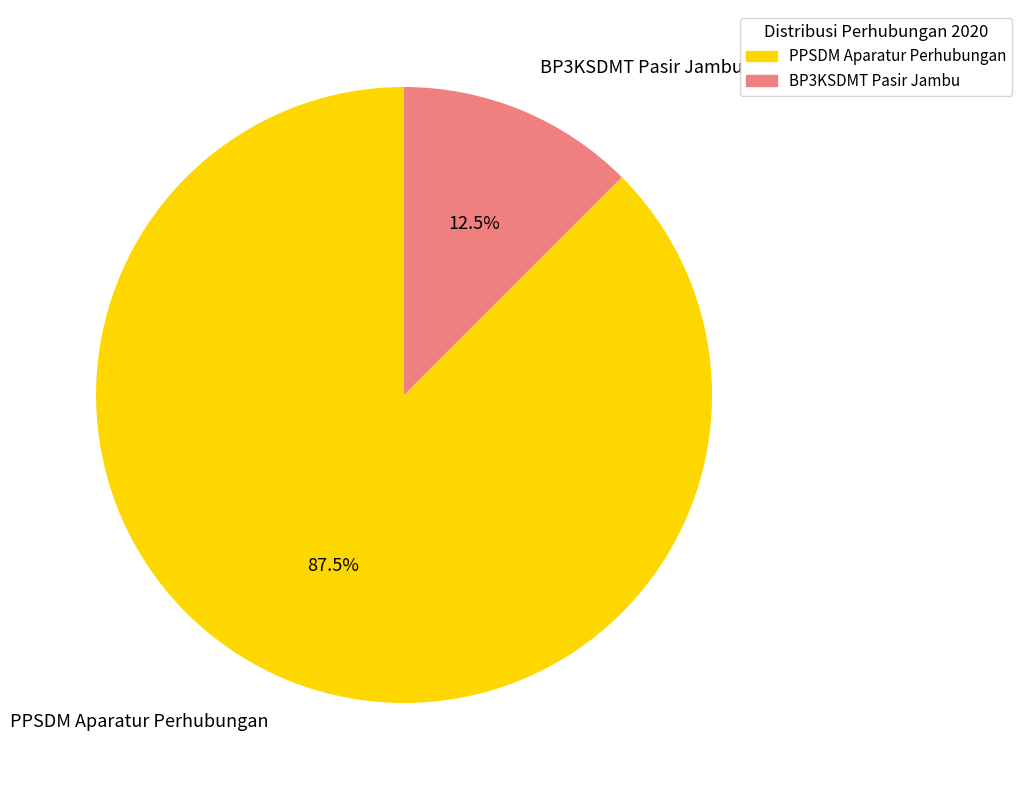

What is the largest slice in the pie chart?

PPSDM Aparatur Perhubungan